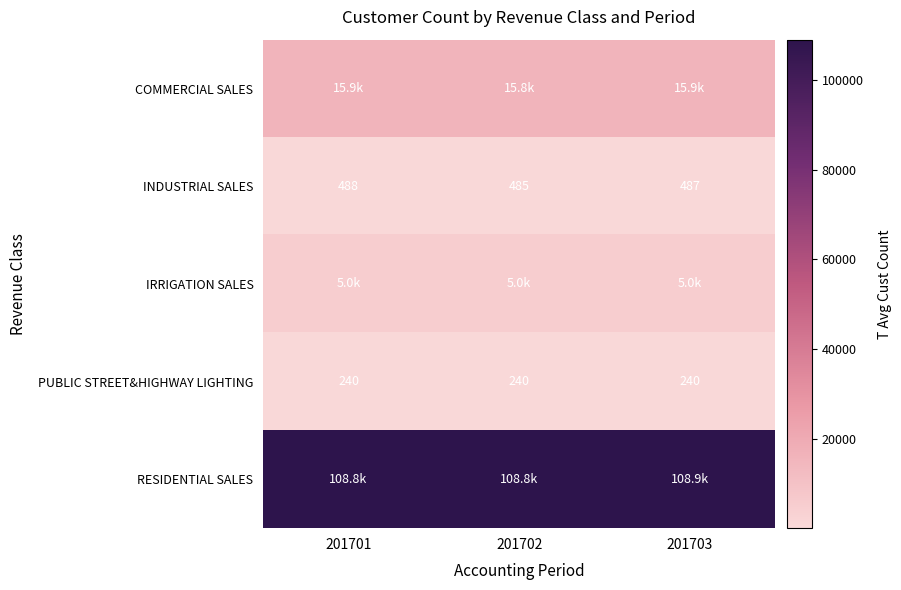

True or false: PUBLIC STREET&HIGHWAY LIGHTING has a value of 380 at 201701.

False